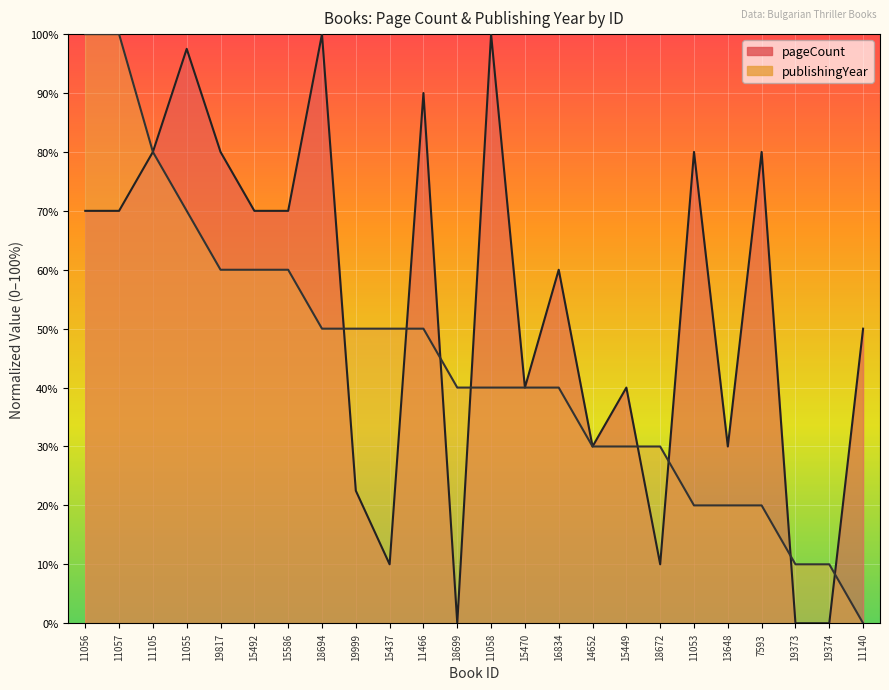

At which category does pageCount reach its first local valley?

15437